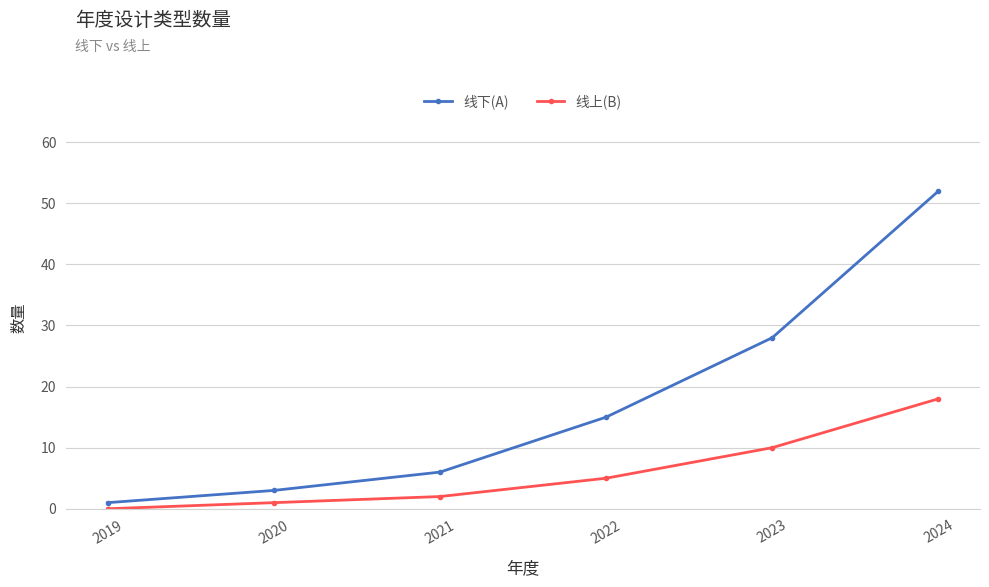

What is the total value across all series at 2019?

1